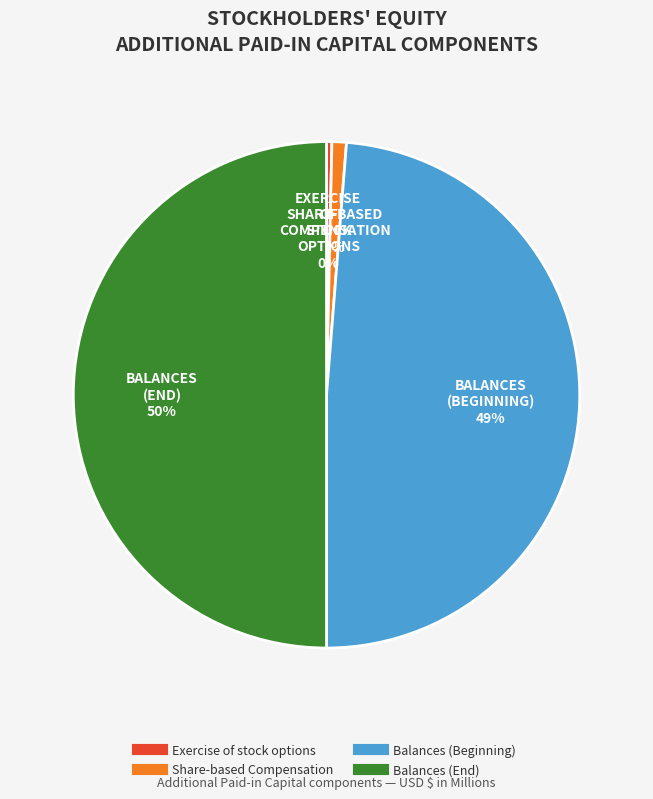

The Balances (End) slice represents 50% of the pie. True or false?

True